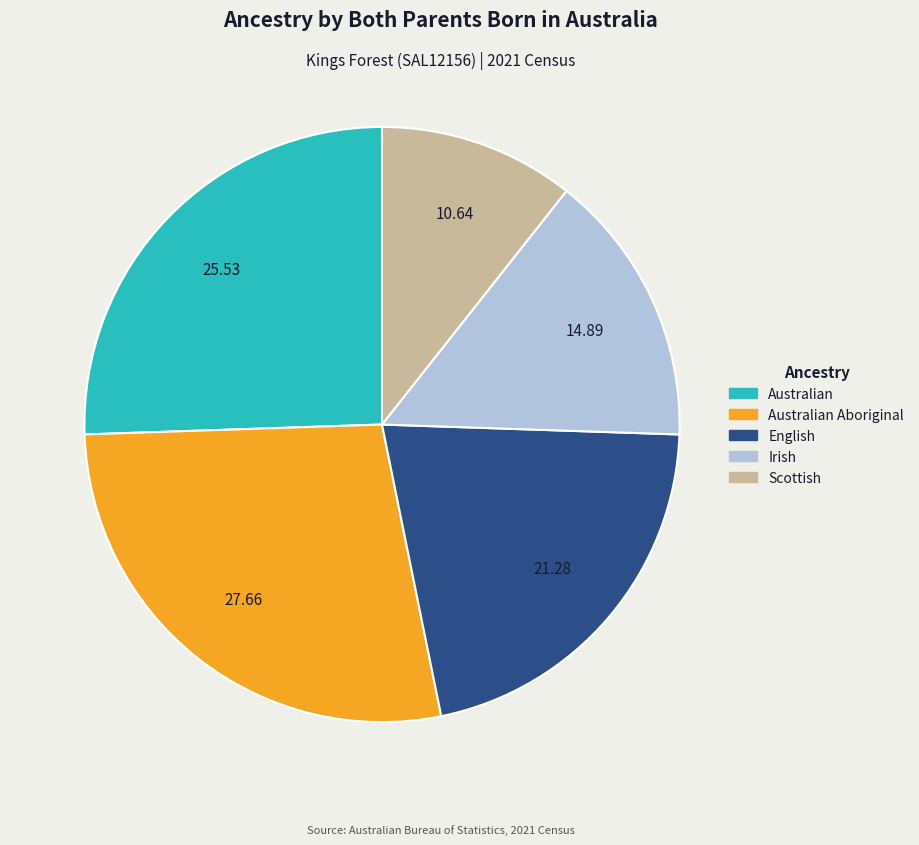

Is there any slice that represents more than half of the pie?

No